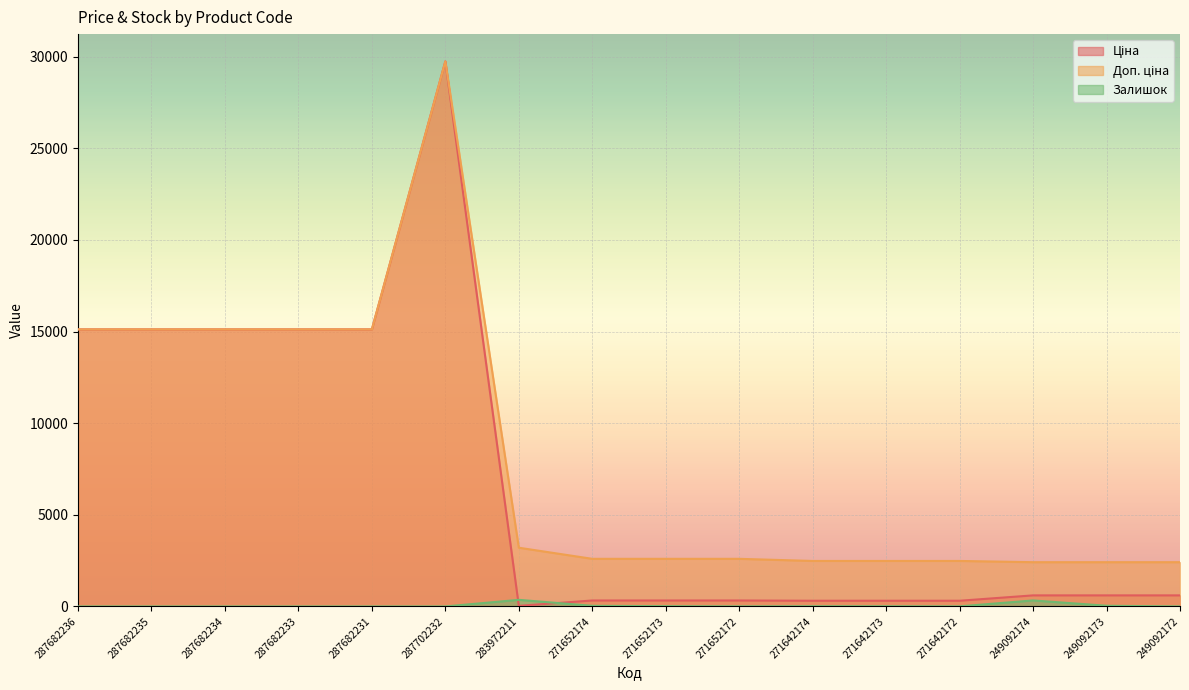

Is it true that Залишок equals 2.6 at 271652172?

False